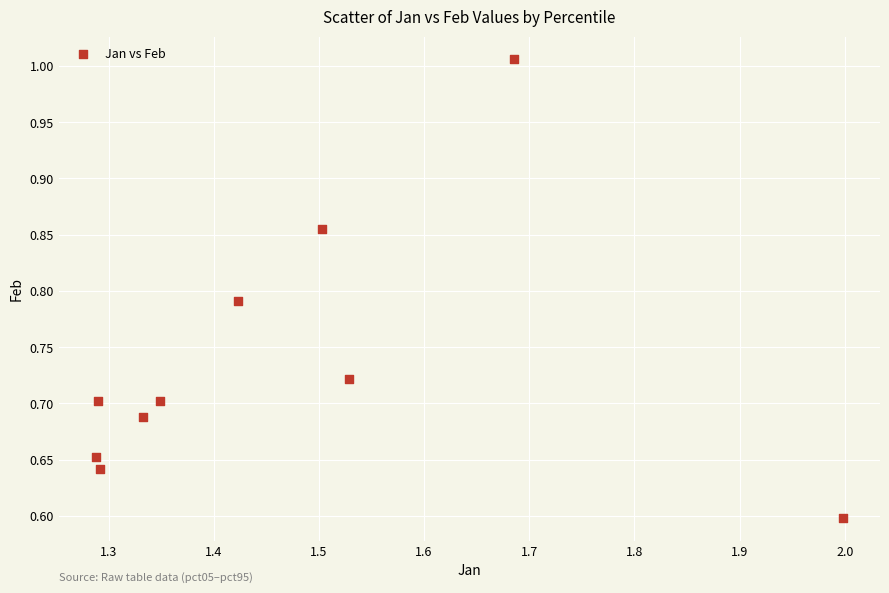

What is the average X value?

1.5